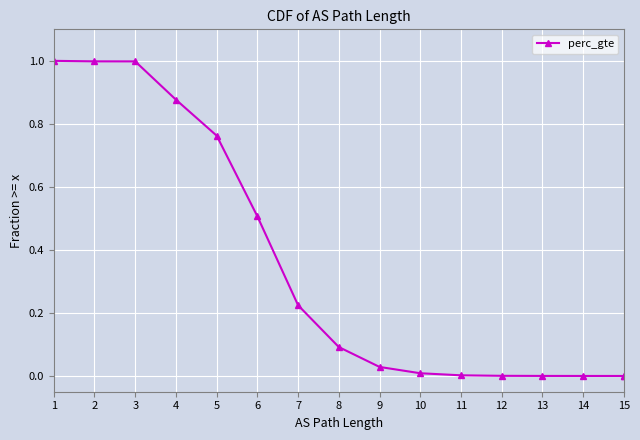

What is the sum of all values?

5.5